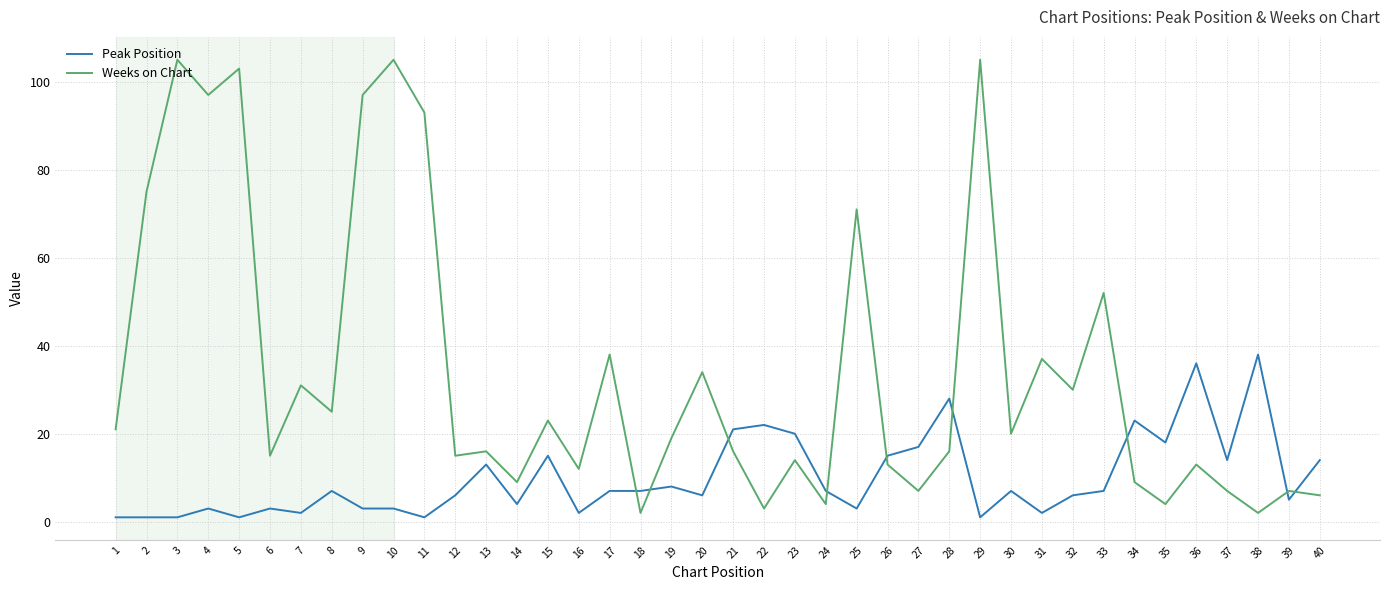

Between which two adjacent categories do Peak Position and Weeks on Chart first intersect?

17 and 18